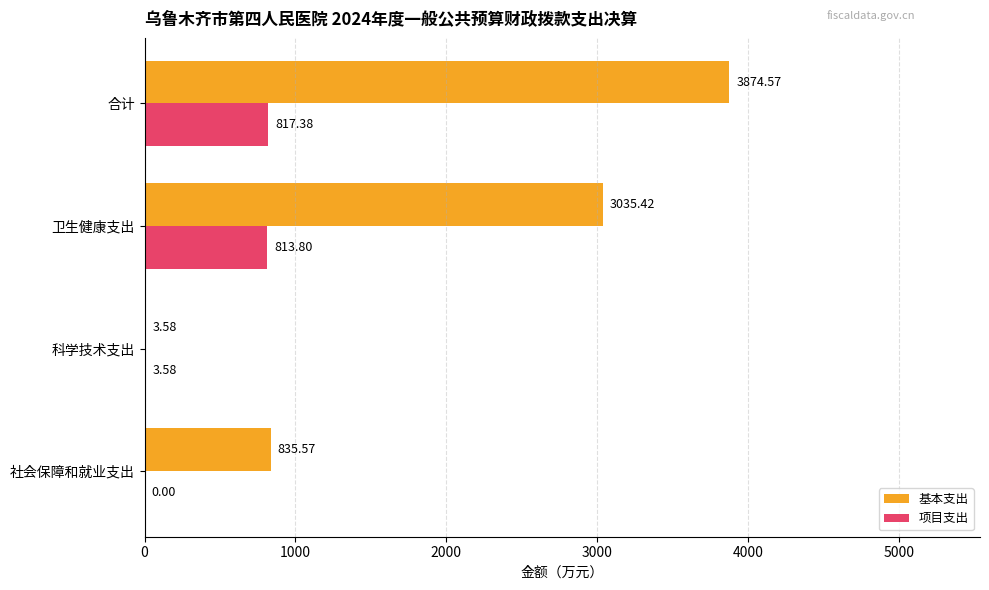

What is the average value of the 项目支出 series?

408.7